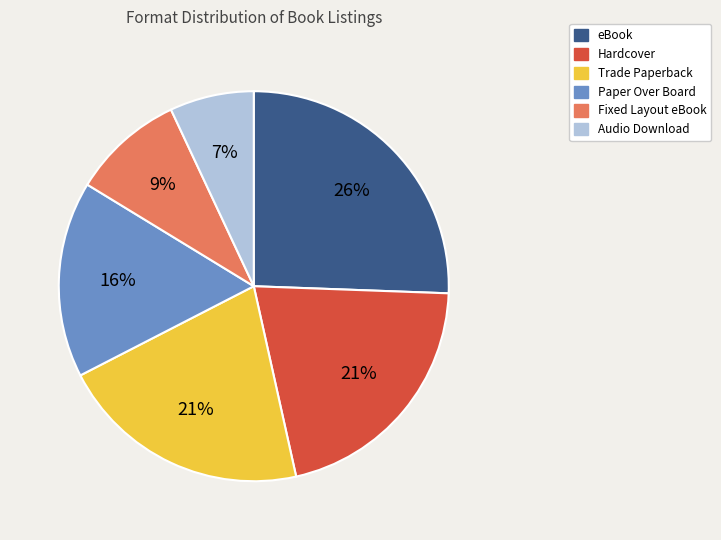

To the nearest percent, what is the average slice percentage?

17%